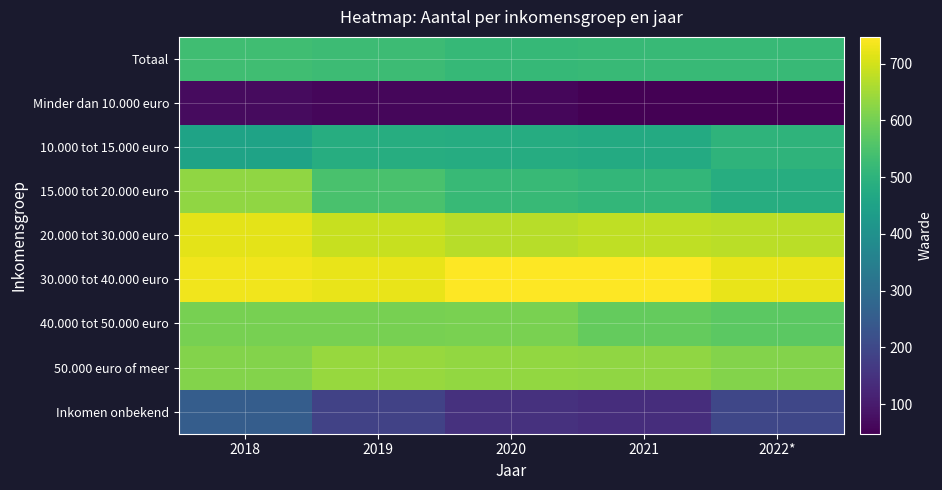

Count the number of data series in this chart.

9